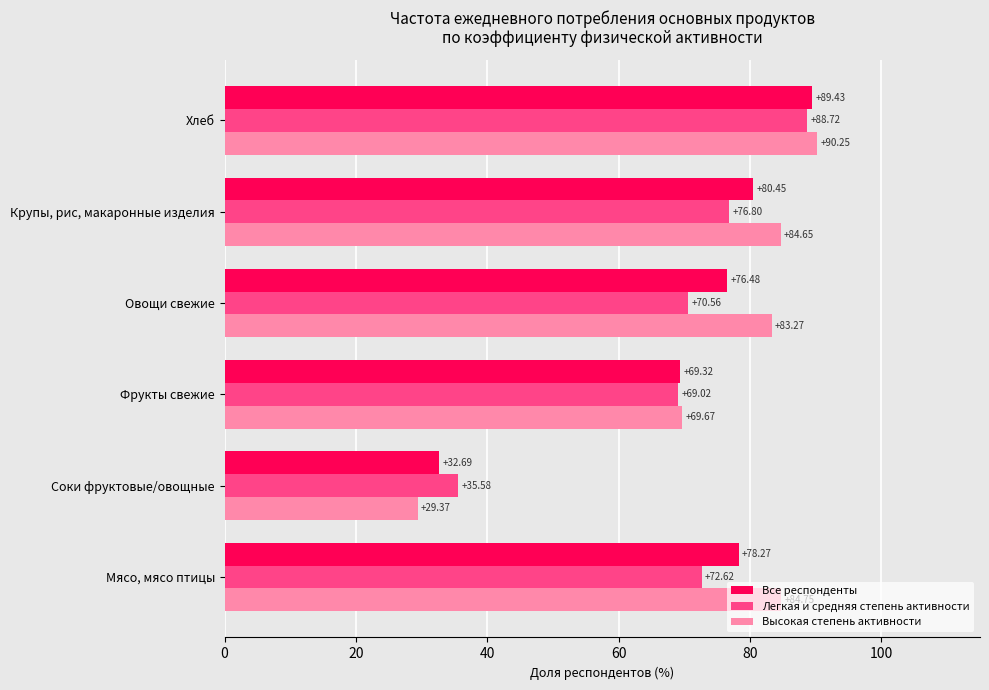

Which series has the largest range (max minus min)?

Высокая степень активности